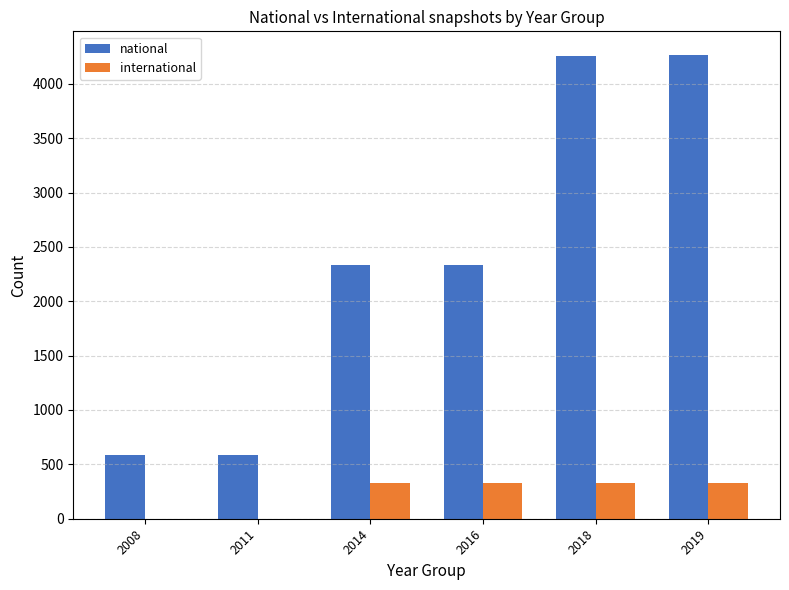

True or false: international has a value of 326 at 2014.

True